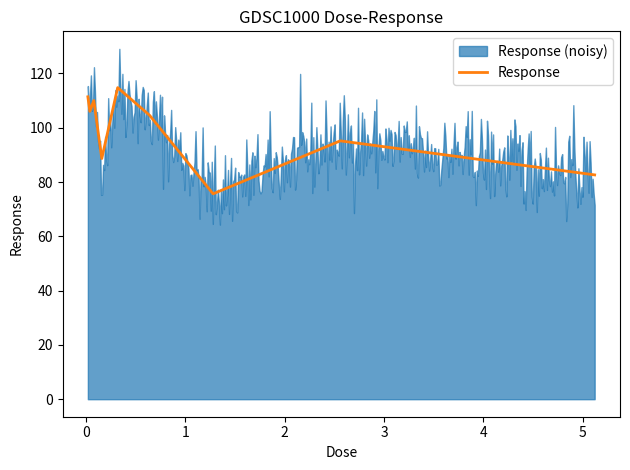

What is the lowest value of the Response series?

75.7